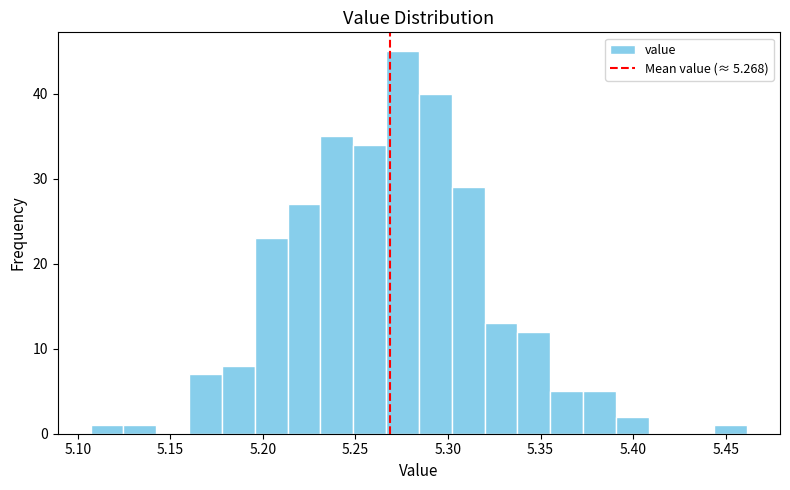

Read against the x-axis, roughly where is the centre of the tallest bar?

5.275